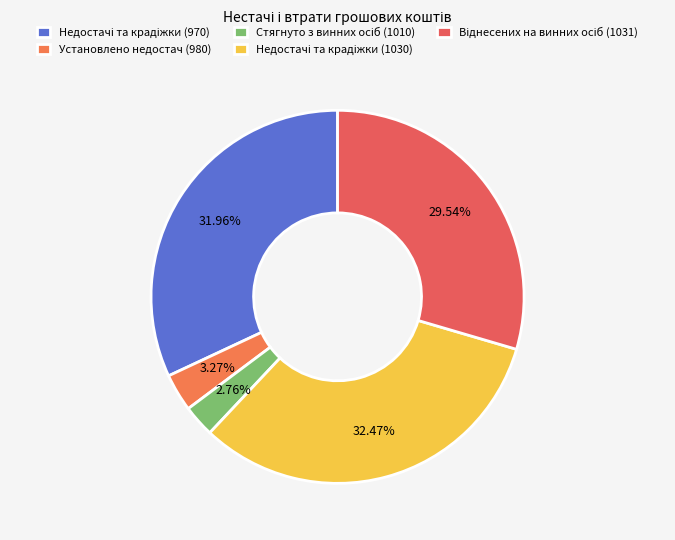

Count the number of slices in the pie.

5